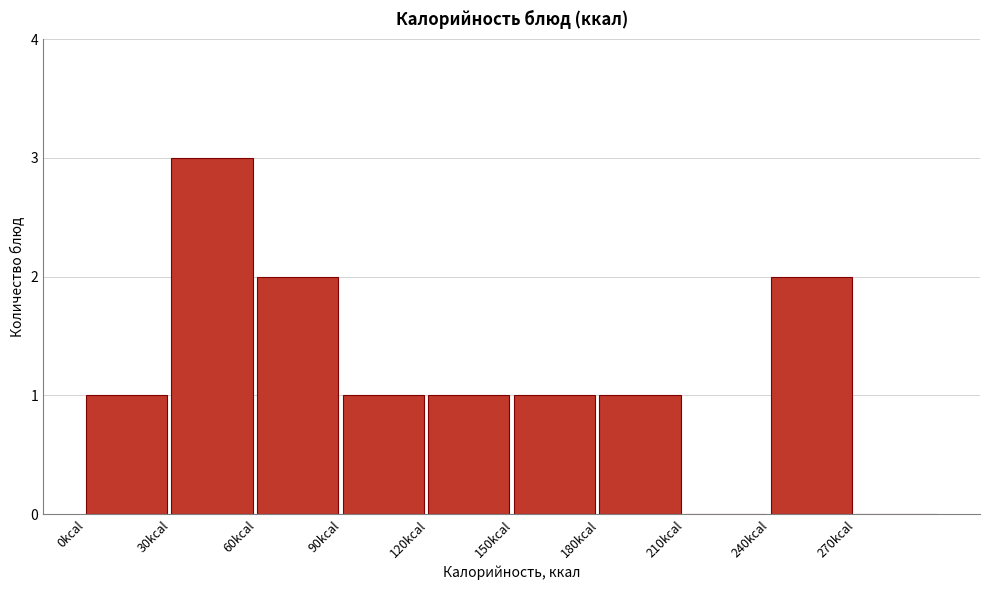

Reading left to right, transcribe this chart: for each bar, give the range it covers on the x-axis and its height. The values are not printed on the chart, so give them approximately, as read against the axis.

0 to 30: 1
30 to 60: 3
60 to 90: 2
90 to 120: 1
120 to 150: 1
150 to 180: 1
180 to 210: 1
210 to 240: 0
240 to 270: 2
270 to 300: 0